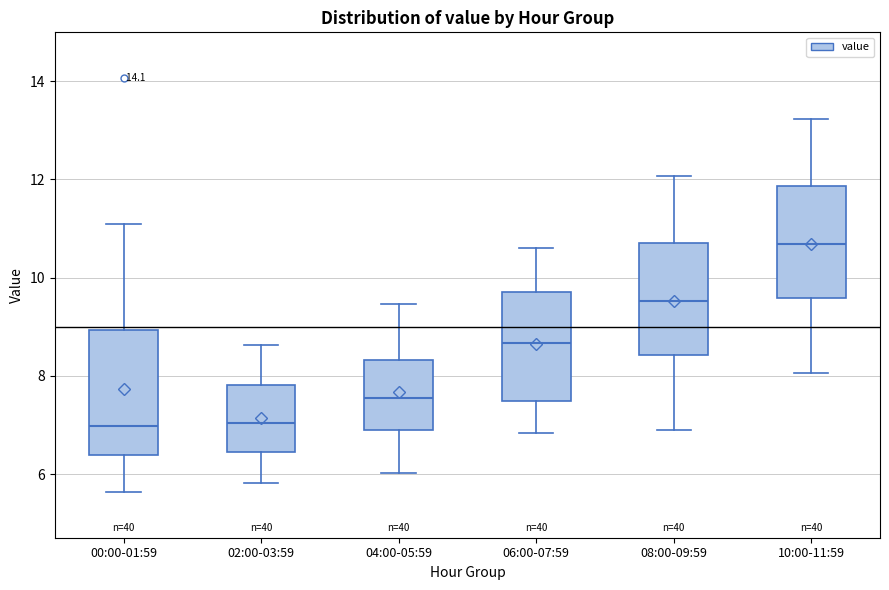

Where does the lower whisker of the box for 08:00-09:59 end on the y-axis? The values are not printed on the chart, so give them approximately, as read against the axis.

7.0